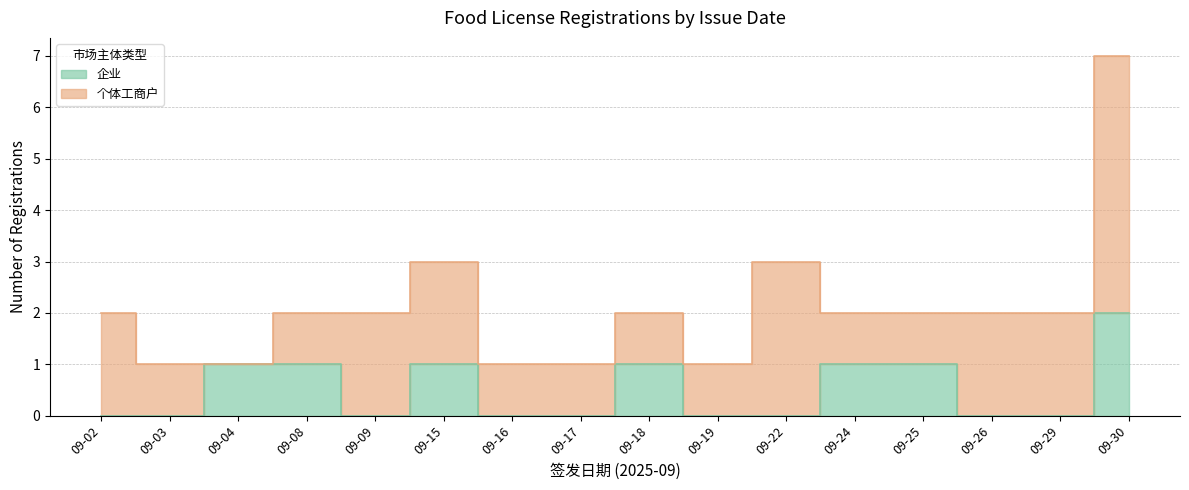

Reading right to left, extract all data points from this chart.

09-30=2	09-29=0	09-26=0	09-25=1	09-24=1	09-22=0	09-19=0	09-18=1	09-17=0	09-16=0	09-15=1	09-09=0	09-08=1	09-04=1	09-03=0	09-02=0